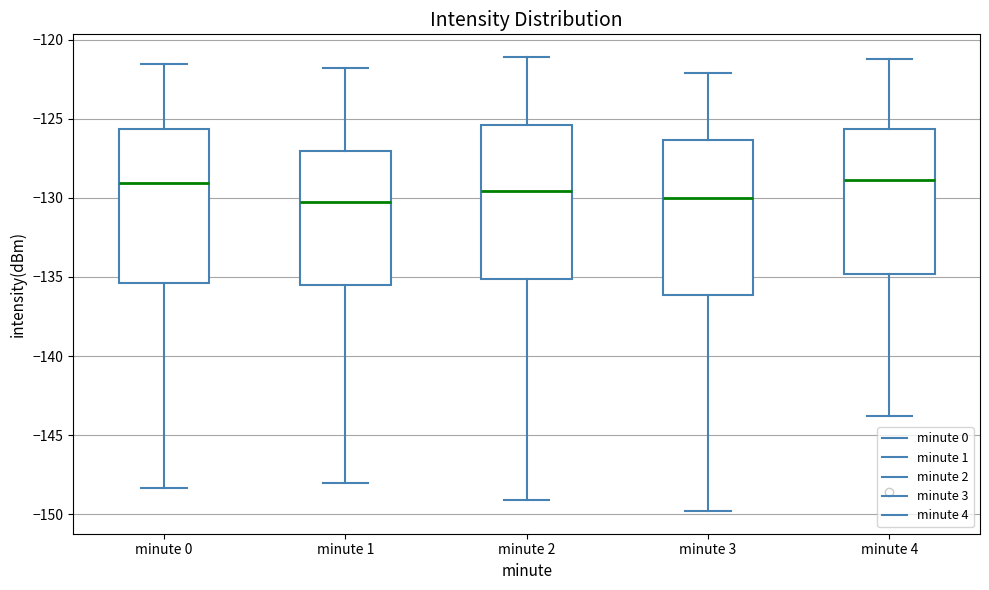

Reading left to right, transcribe this box plot: for each box, give where its median line is, the range the box spans, and where its two whiskers end, as read against the y-axis. The values are not printed on the chart, so give them approximately, as read against the axis.

minute 0: median -129.0, box -135.5 to -125.5, whiskers -148.5 to -121.5
minute 1: median -130.5, box -135.5 to -127.0, whiskers -148.0 to -122.0
minute 2: median -129.5, box -135.0 to -125.5, whiskers -149.0 to -121.0
minute 3: median -130.0, box -136.0 to -126.5, whiskers -150.0 to -122.0
minute 4: median -129.0, box -135.0 to -125.5, whiskers -144.0 to -121.0